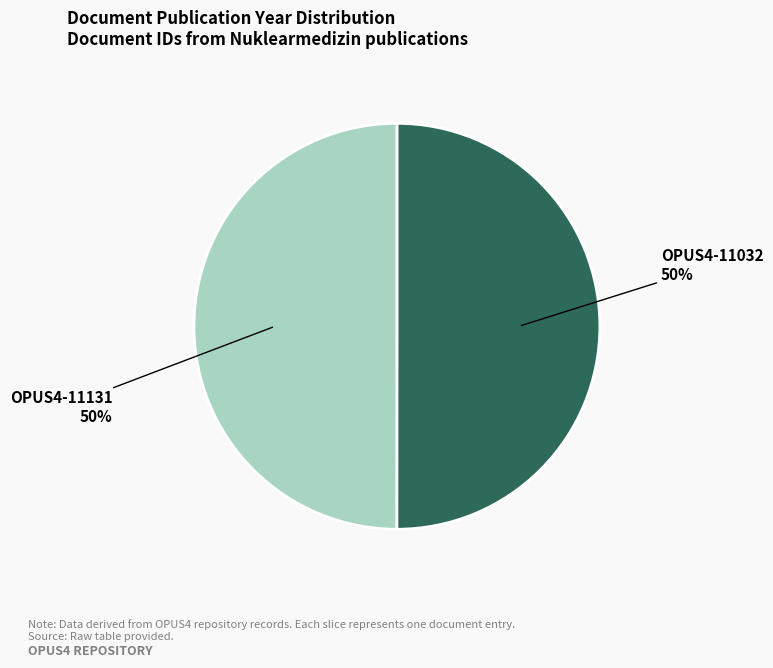

To the nearest percent, what percentage of the pie is OPUS4-11032?

50%